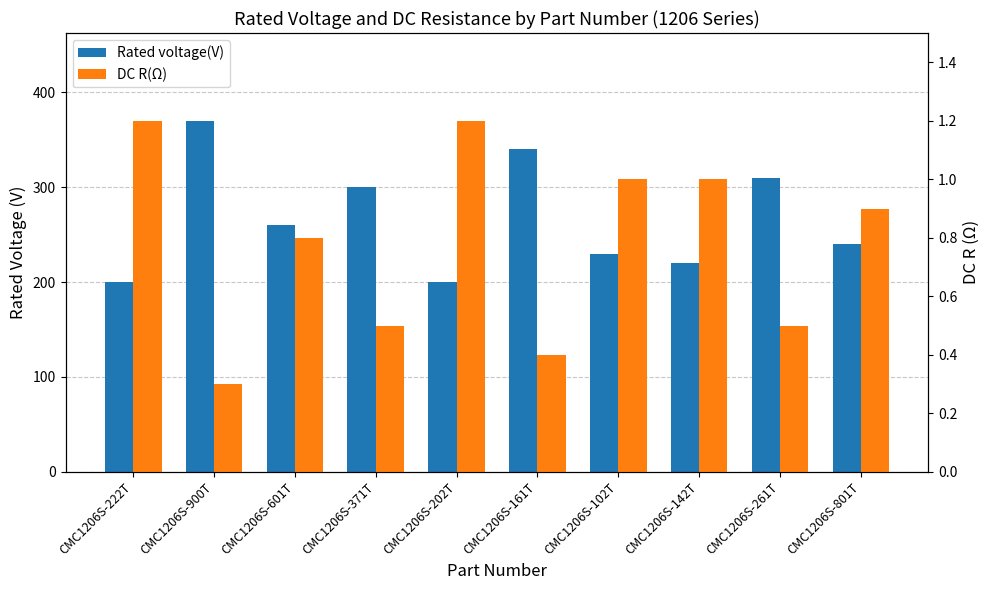

What is the spread (max minus min) of values at CMC1206S-900T?

369.7